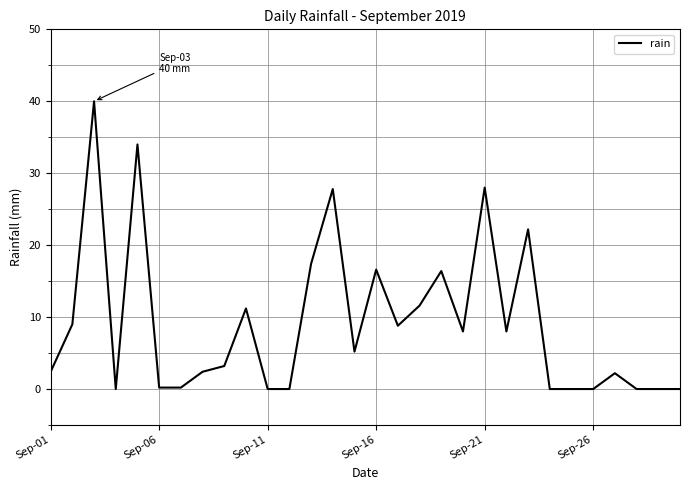

What is the difference between the maximum and minimum values?

40.0